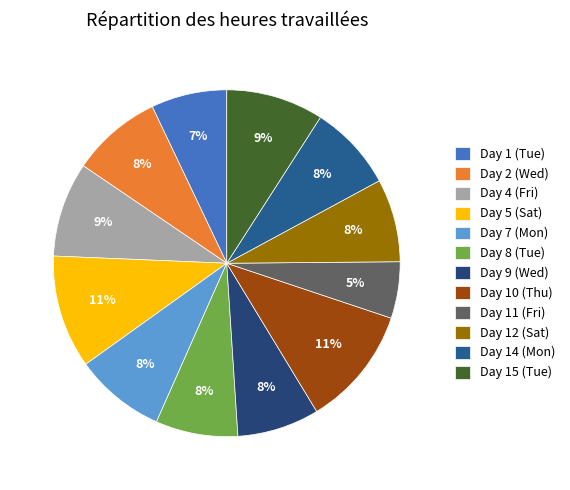

Is there any slice that represents more than half of the pie?

No